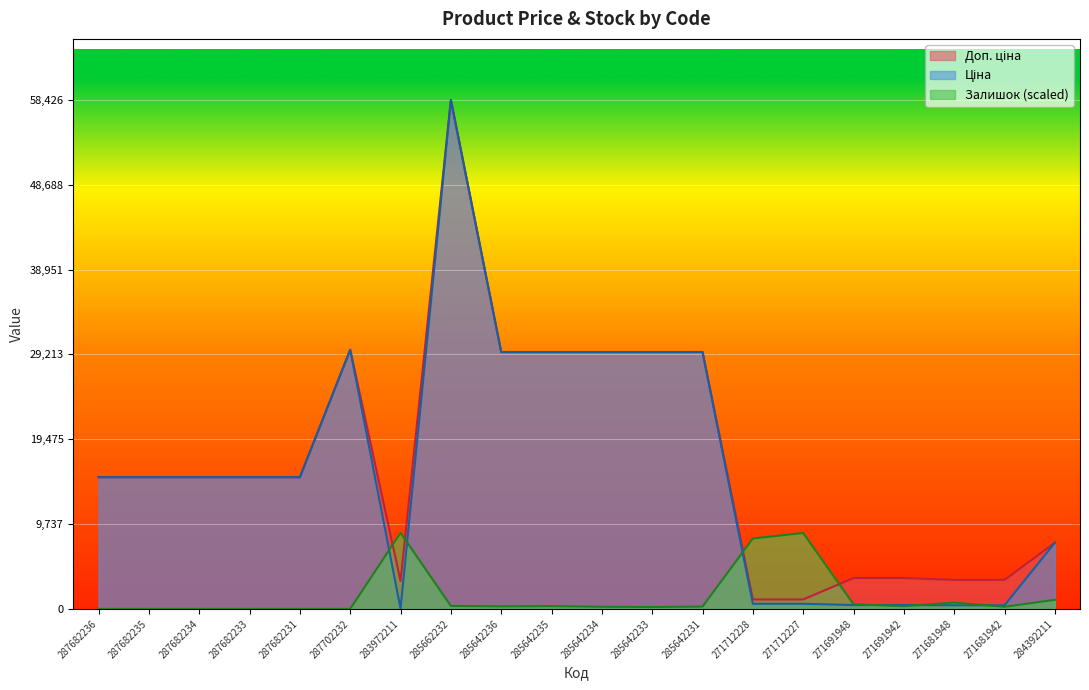

List the labels in order of Доп. ціна value, smallest first.

271712228, 271712227, 283972211, 271681948, 271681942, 271691948, 271691942, 284392211, 287682236, 287682235, 287682234, 287682233, 287682231, 285642236, 285642235, 285642234, 285642233, 285642231, 287702232, 285662232